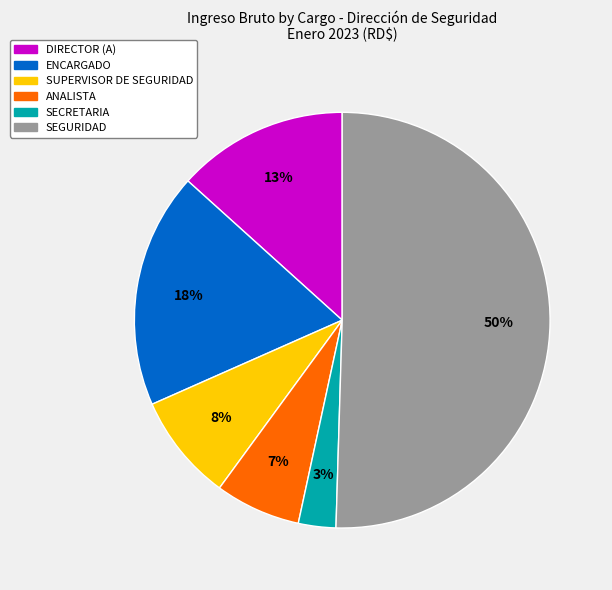

To the nearest percent, what is the average slice percentage?

17%